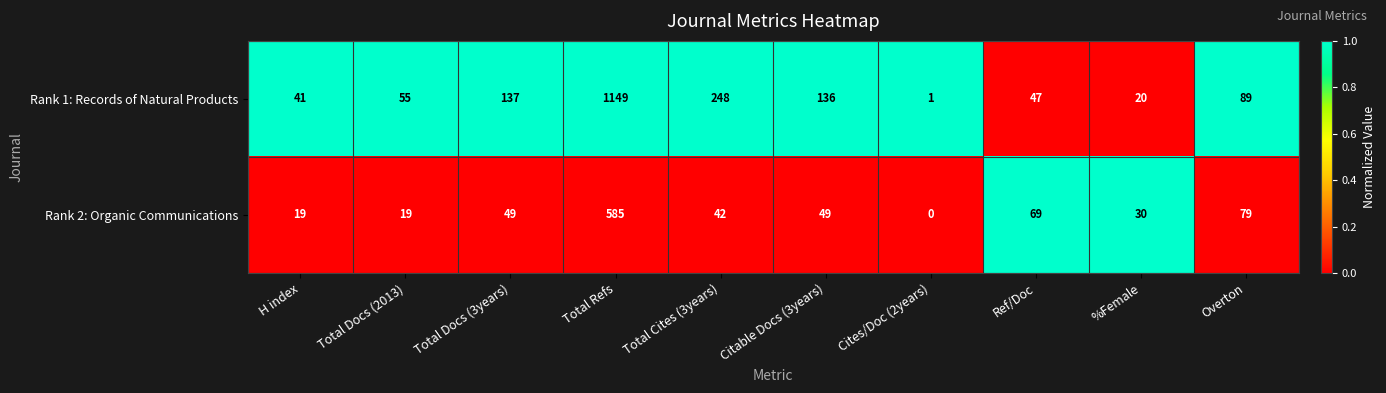

What is the sum of the Rank 1: Records of Natural Products values at Total Docs (2013) and H index?

96